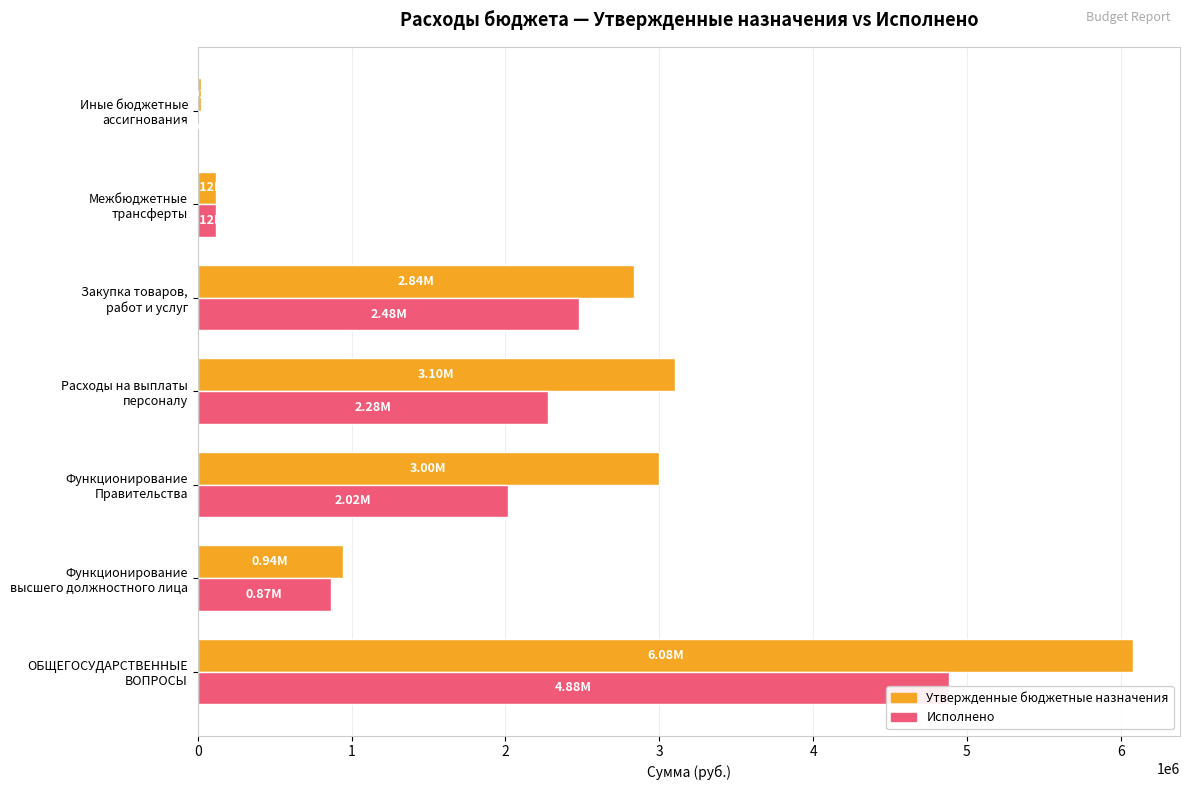

What are all the series names shown in the legend?

Утвержденные бюджетные назначения, Исполнено